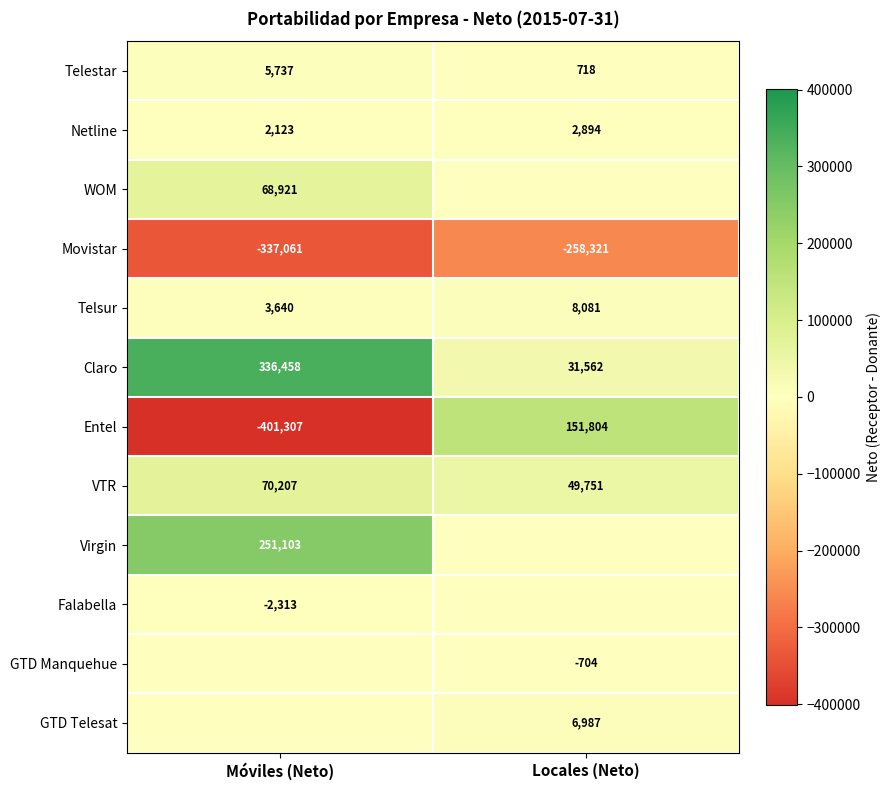

What is the difference between the Claro values at Locales (Neto) and Móviles (Neto)?

304896